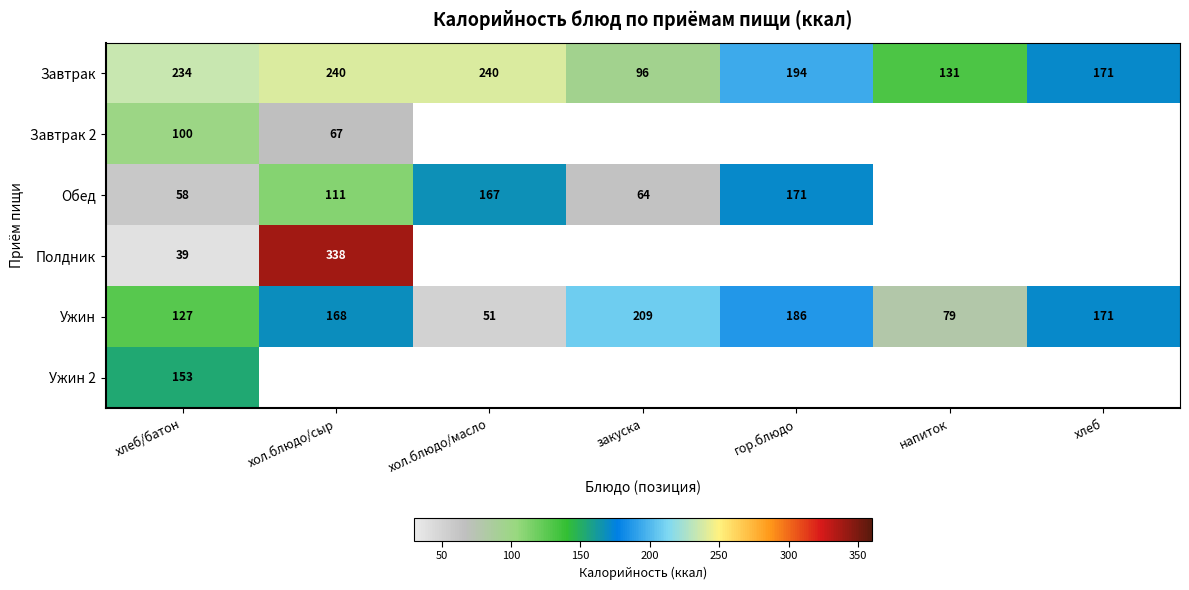

What is the difference between the maximum and minimum values in the Завтрак series?

144.0